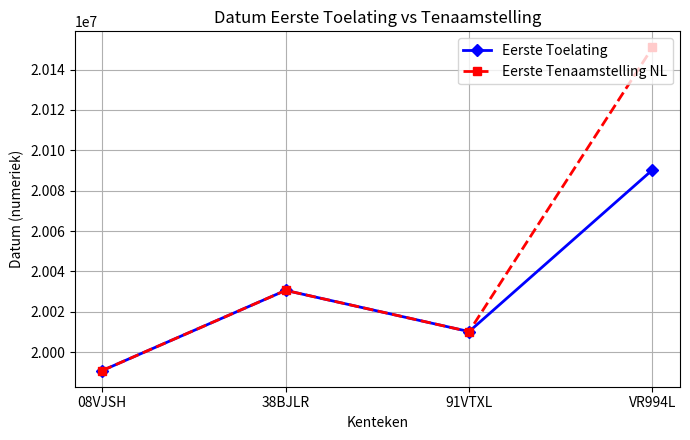

What is the label of the 3rd point from the left?

91VTXL